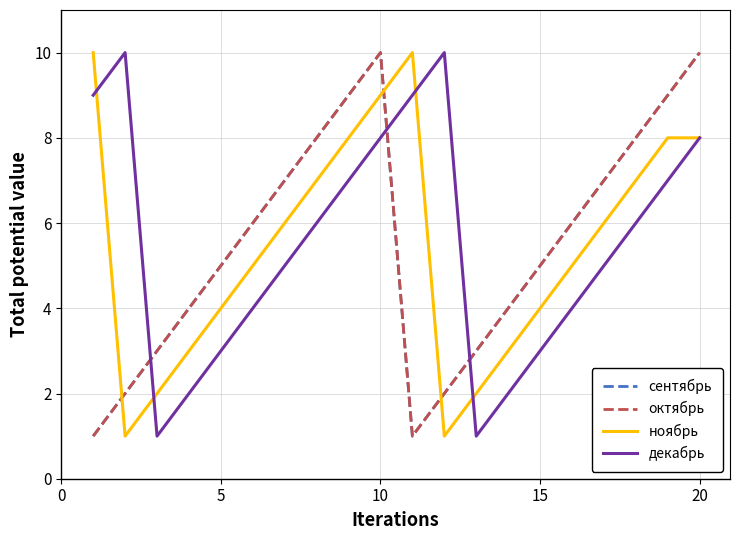

What is the average value of the сентябрь series?

6